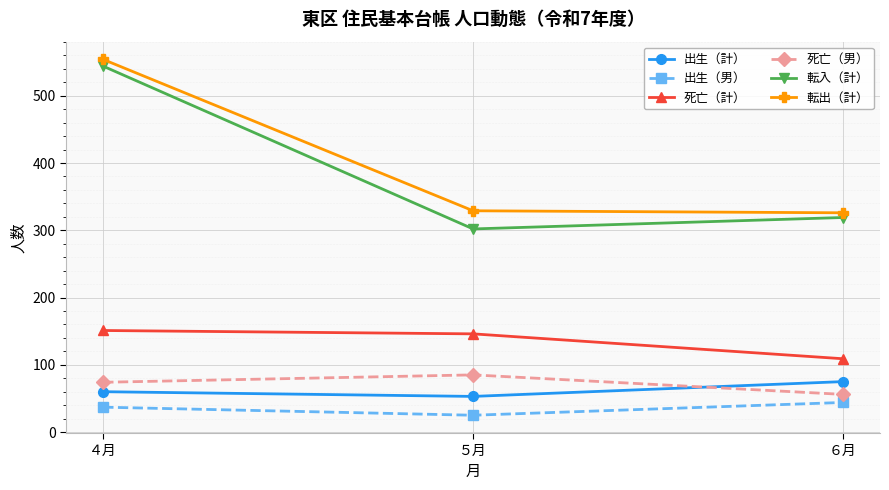

Does the chart have visible grid lines?

Yes